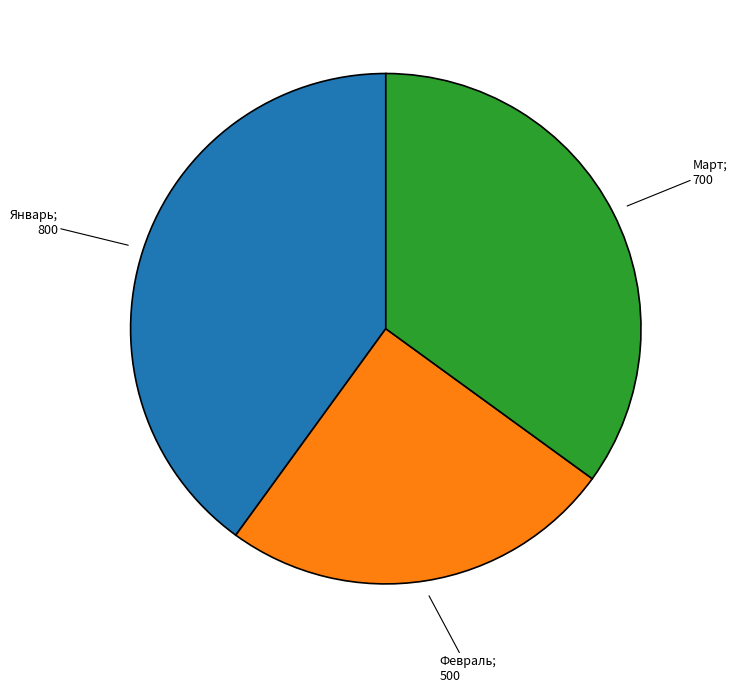

Is there any slice that represents more than half of the pie?

No